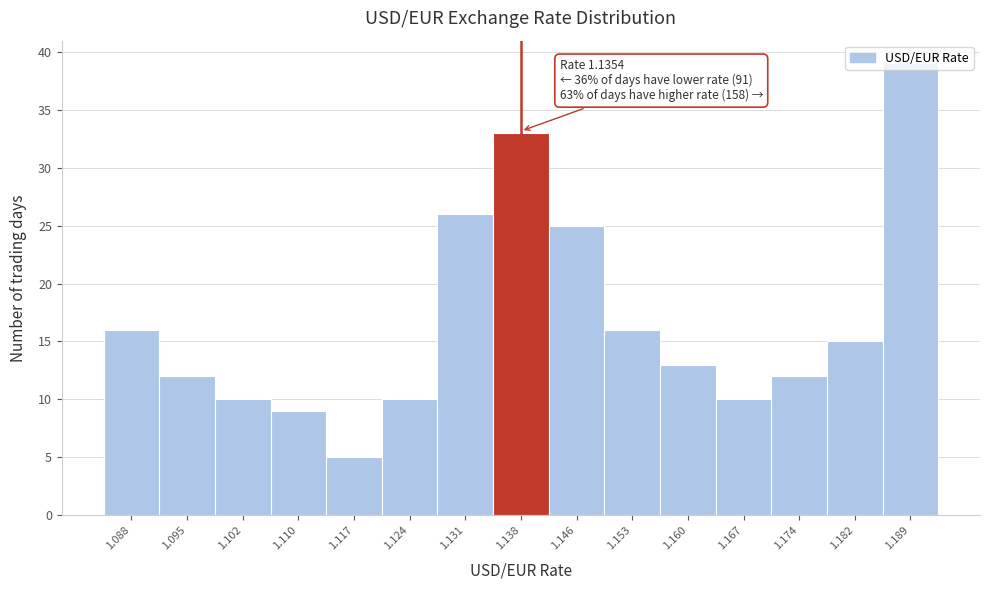

Over which range of the x-axis is the bar tallest?

1.185 to 1.192